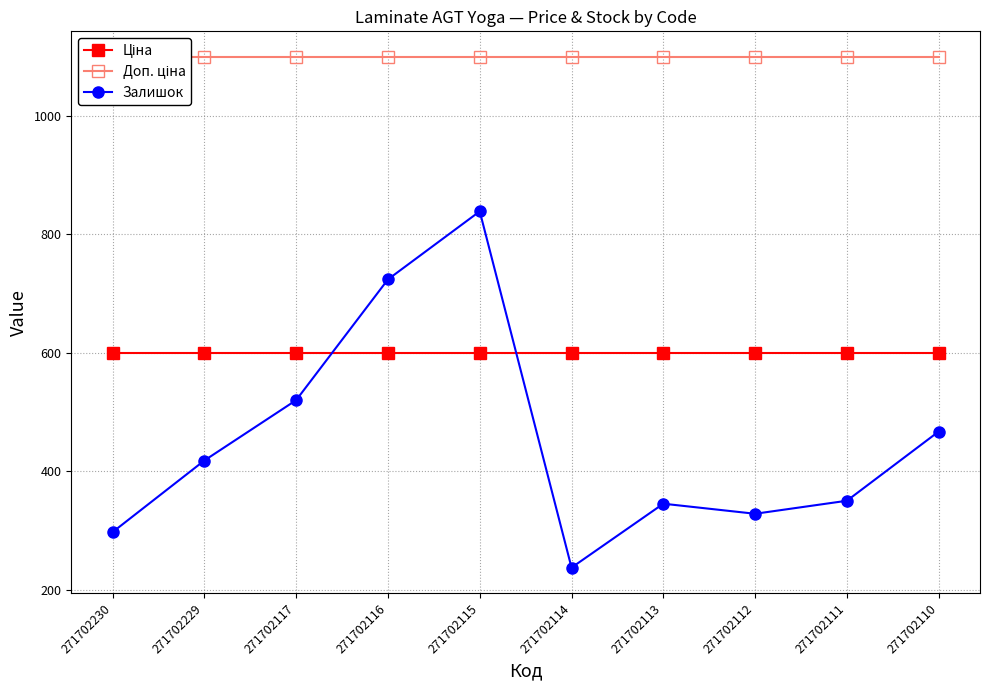

At which label is Залишок closest to 538?

271702117